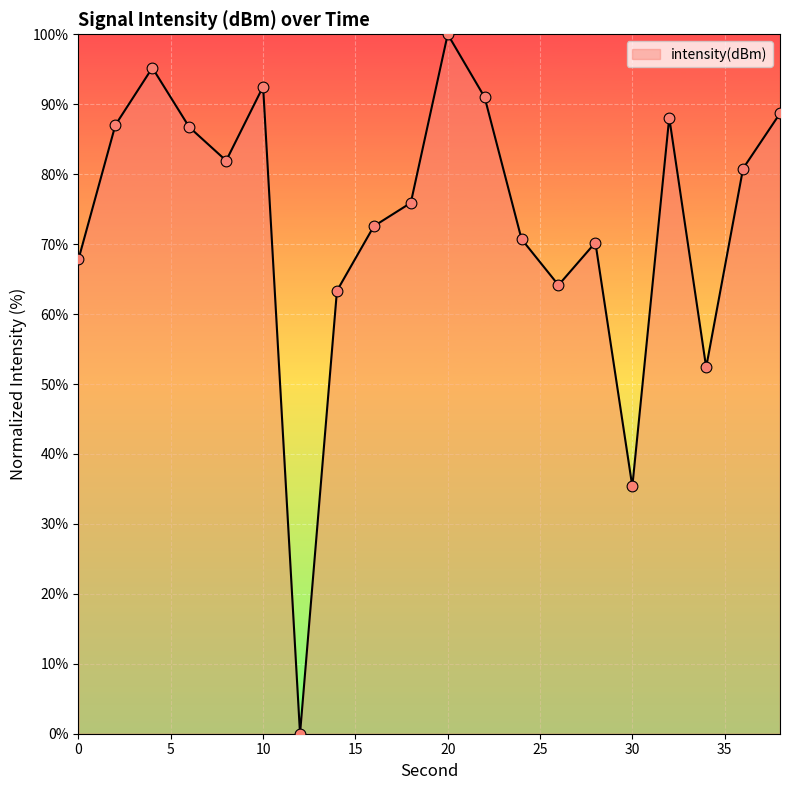

What is the maximum value shown in the chart?

100.0